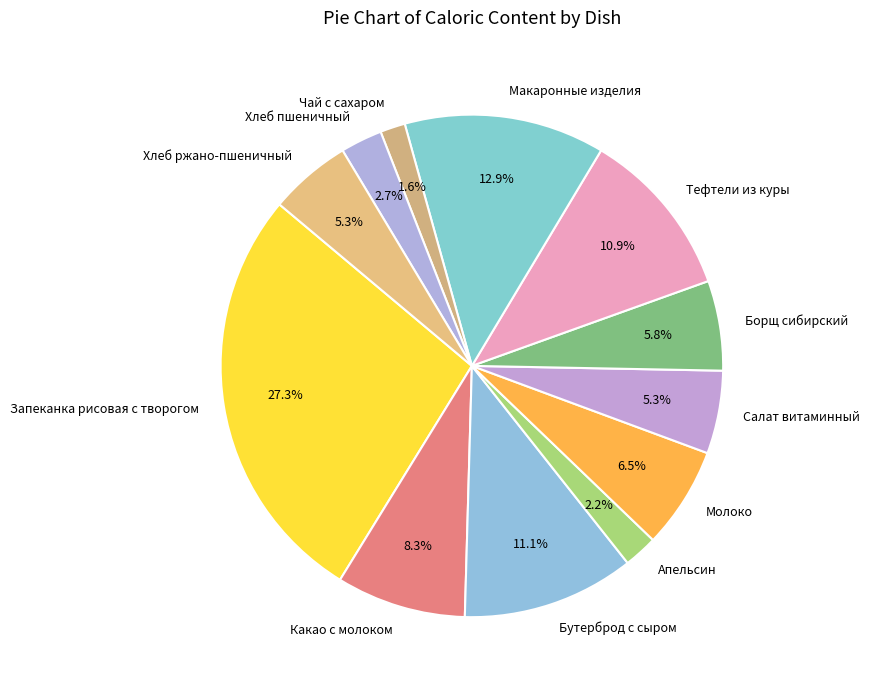

True or false: Какао с молоком accounts for 16% of the total.

False